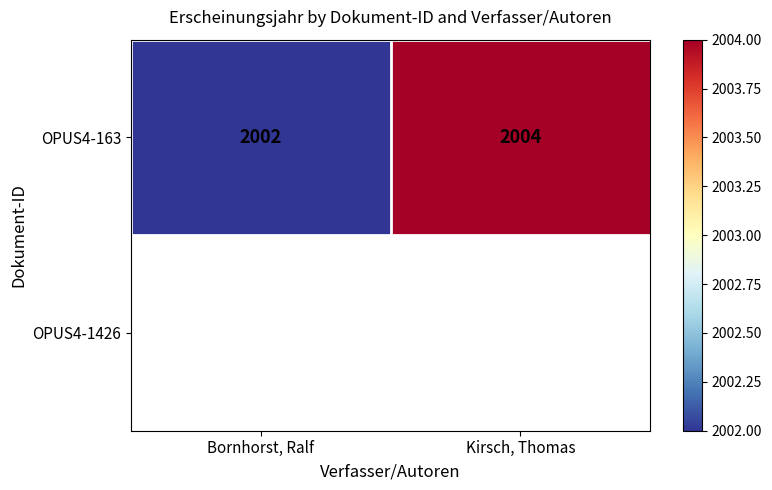

What is the sum of the OPUS4-163 values at Kirsch, Thomas and Bornhorst, Ralf?

4006